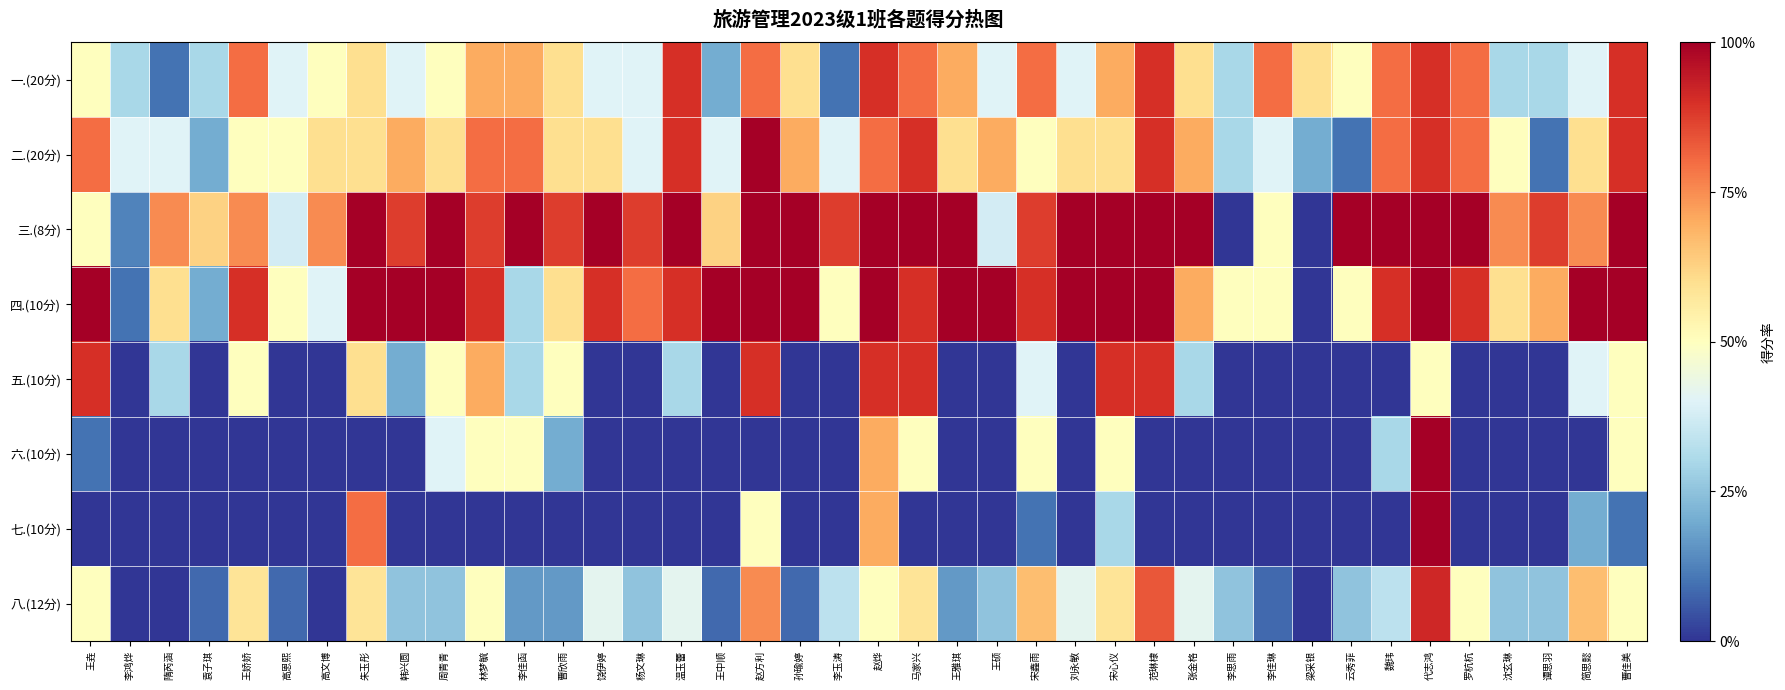

What is the spread (max minus min) of values at 曹欣雨?

0.9